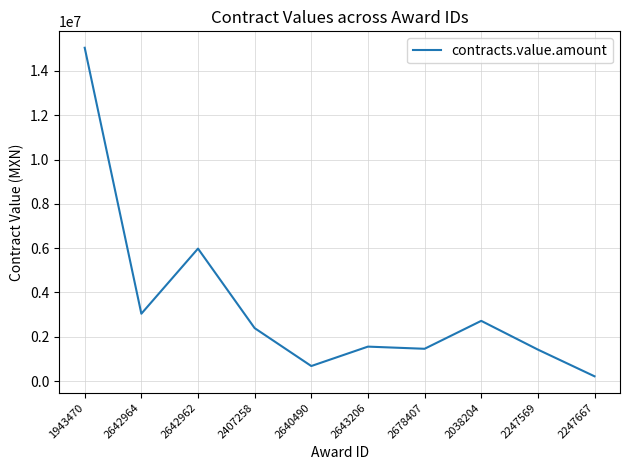

What is the difference between the maximum and minimum values?

14822193.8